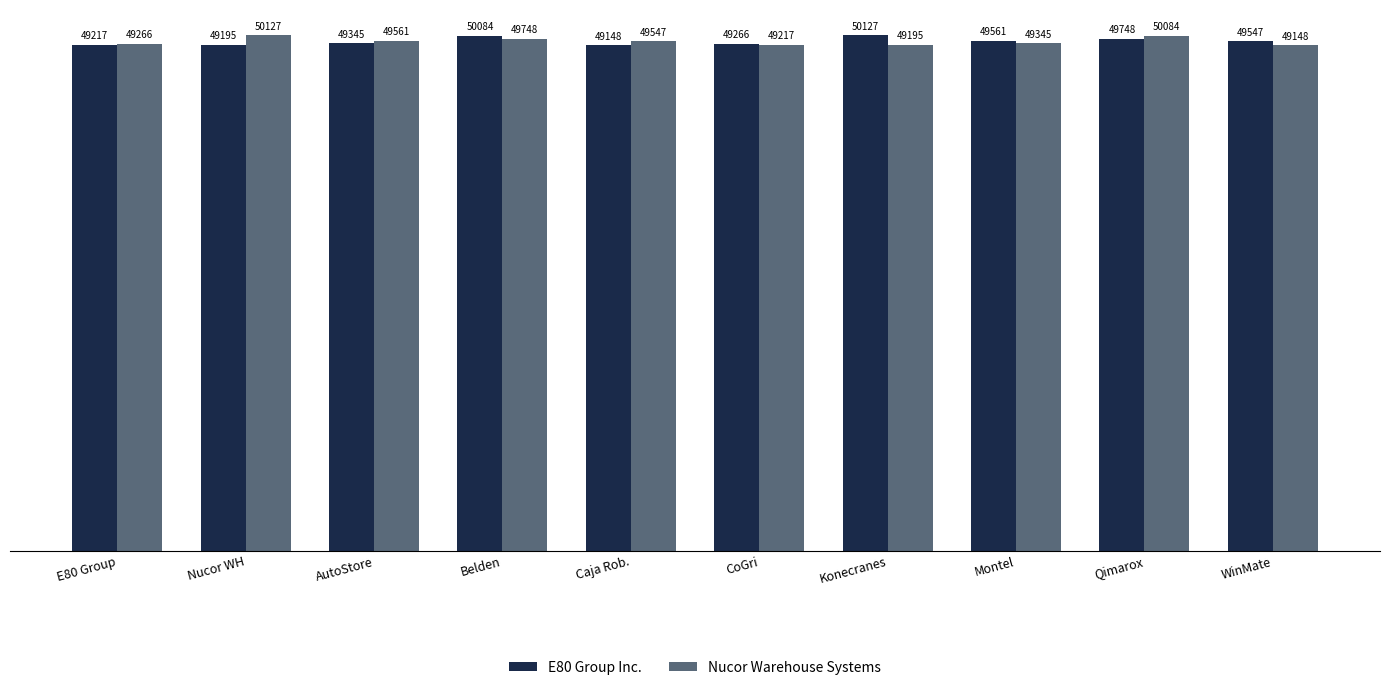

What is the label of the 3rd bar from the right?

Montel